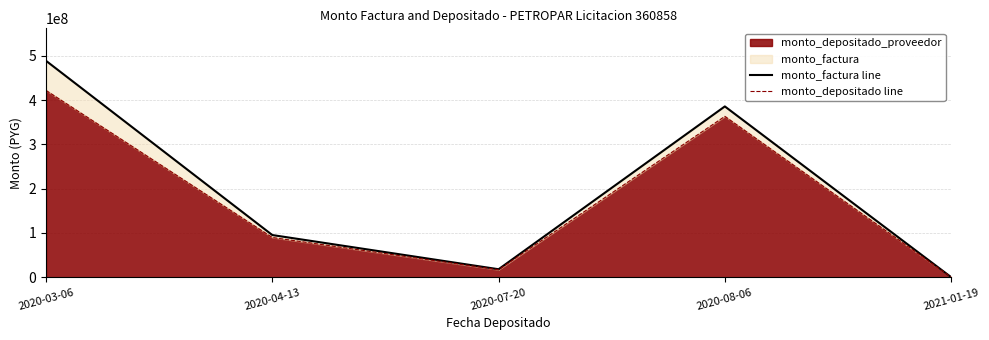

List the labels in order of monto_factura line value, smallest first.

2021-01-19, 2020-07-20, 2020-04-13, 2020-08-06, 2020-03-06